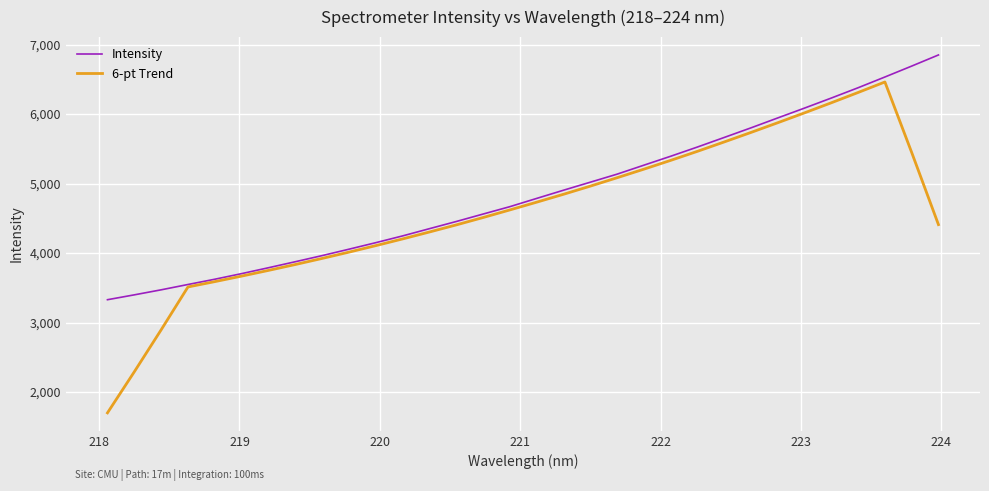

Which series has the largest total across all categories?

Intensity